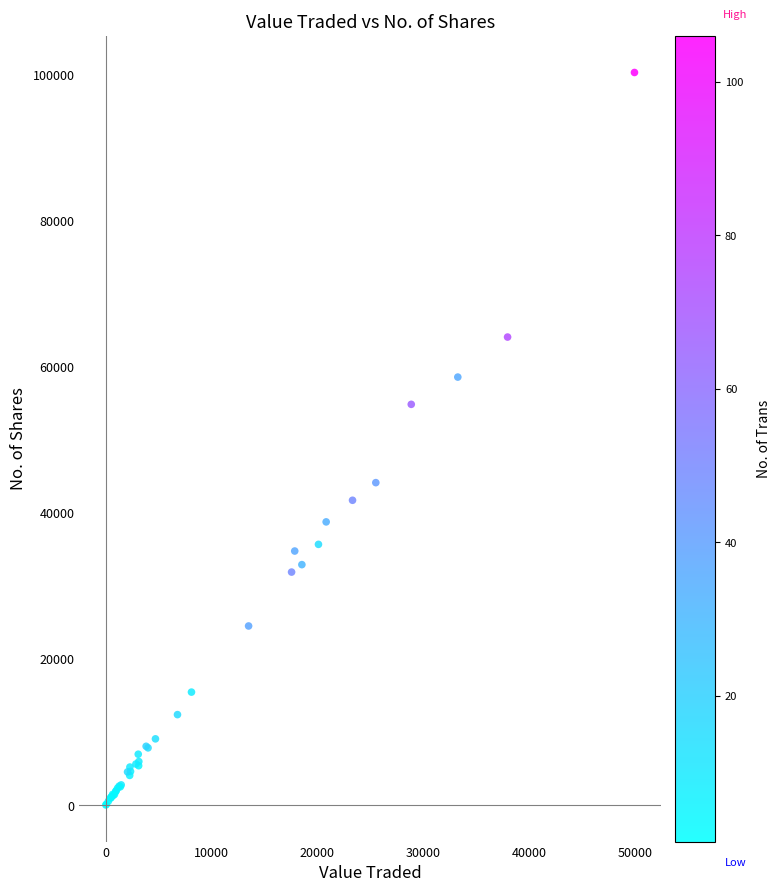

What Y value in the scatter plot is closest to 50174?

54879